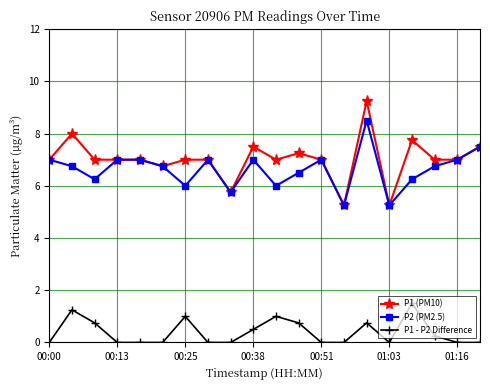

What is the maximum value for P2 (PM2.5)?

8.5